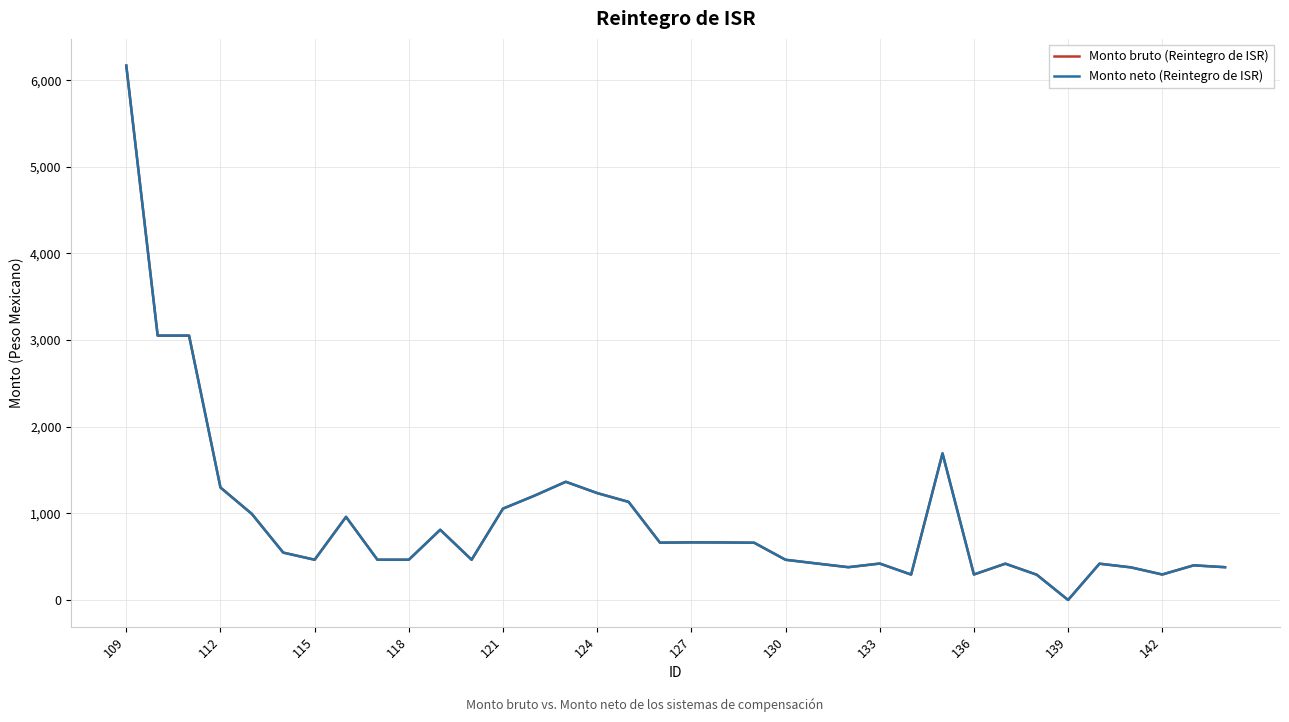

Is this an area chart (filled region under the line)?

No